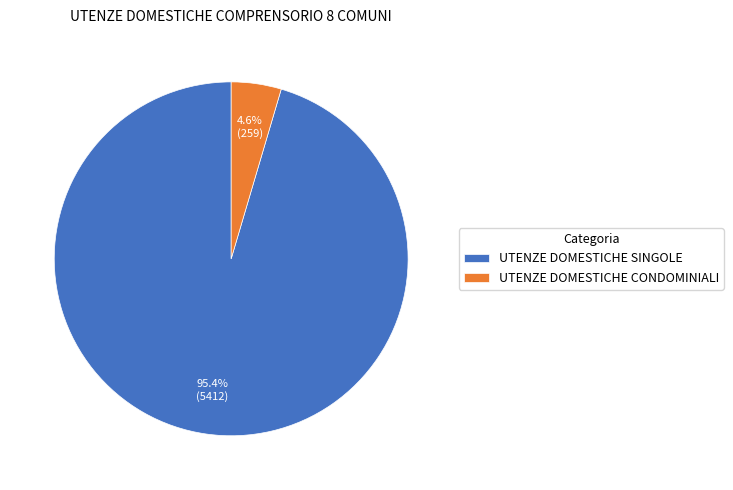

Which category accounts for the majority?

UTENZE DOMESTICHE SINGOLE